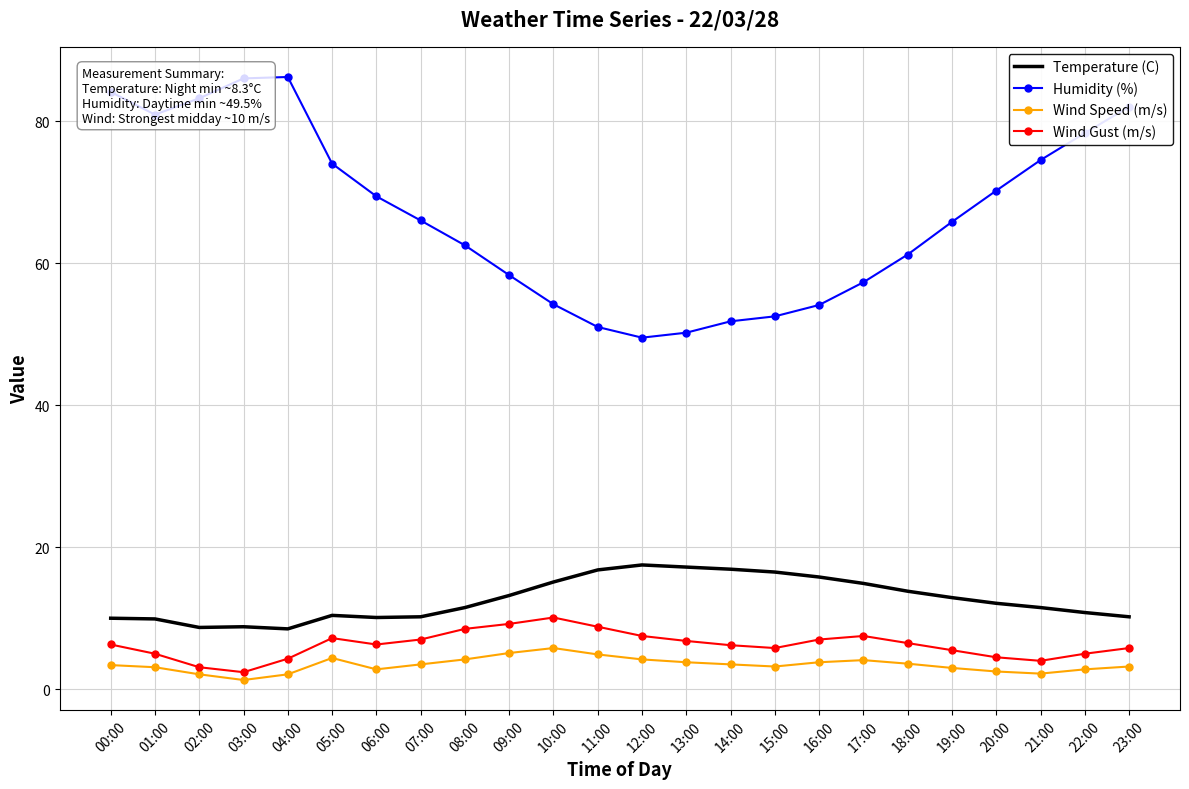

Between 16:00 and 21:00, which series saw the biggest shift?

Humidity (%)